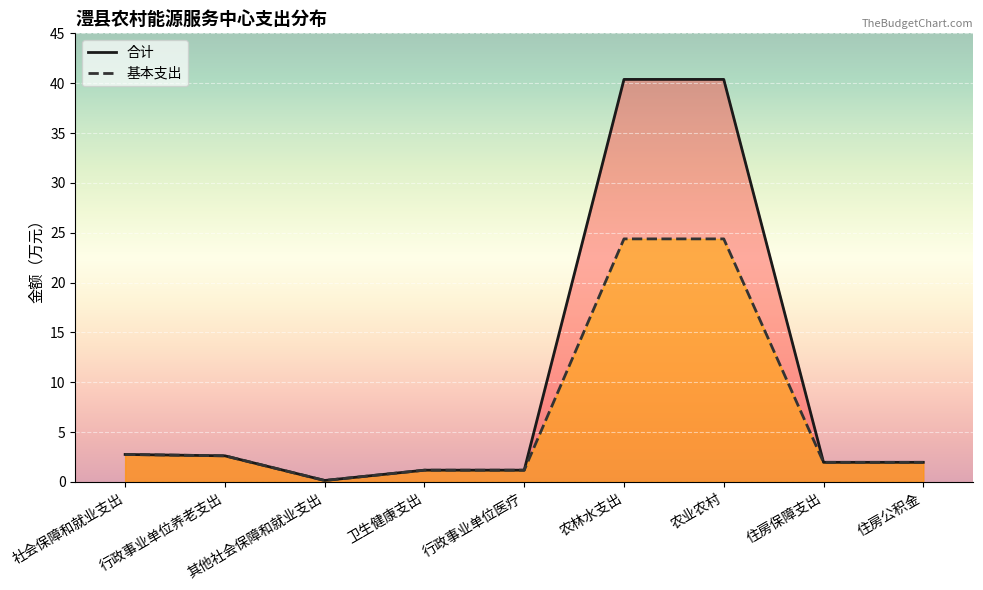

Reading left to right, what are all the values shown in this chart?

合计: 社会保障和就业支出=2.7	行政事业单位养老支出=2.6	其他社会保障和就业支出=0.1	卫生健康支出=1.2	行政事业单位医疗=1.2	农林水支出=40.4	农业农村=40.4	住房保障支出=2.0	住房公积金=2.0
基本支出: 社会保障和就业支出=2.7	行政事业单位养老支出=2.6	其他社会保障和就业支出=0.1	卫生健康支出=1.2	行政事业单位医疗=1.2	农林水支出=24.4	农业农村=24.4	住房保障支出=2.0	住房公积金=2.0